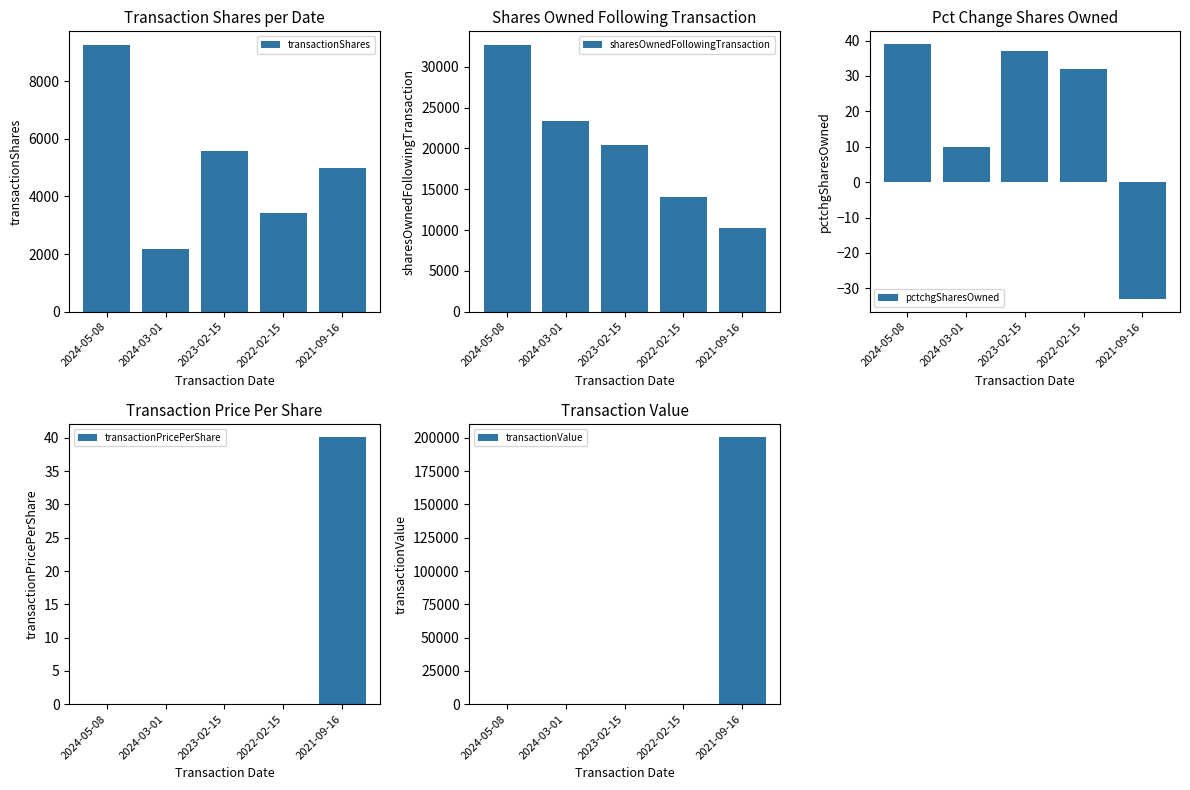

Reading left to right, extract all data points from this chart.

transactionShares: 2024-05-08=9260.0	2024-03-01=2169.0	2023-02-15=5558.0	2022-02-15=3430.0	2021-09-16=5000.0
sharesOwnedFollowingTransaction: 2024-05-08=32711.0	2024-03-01=23306.0	2023-02-15=20423.0	2022-02-15=14094.0	2021-09-16=10295.0
pctchgSharesOwned: 2024-05-08=39.0	2024-03-01=10.0	2023-02-15=37.0	2022-02-15=32.0	2021-09-16=-33.0
transactionPricePerShare: 2024-05-08=0.0	2024-03-01=0.0	2023-02-15=0.0	2022-02-15=0.0	2021-09-16=40.1
transactionValue: 2024-05-08=0.0	2024-03-01=0.0	2023-02-15=0.0	2022-02-15=0.0	2021-09-16=200500.0